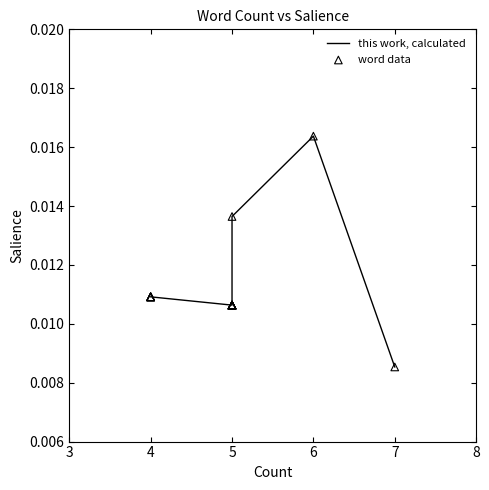

Is the value of word data at 10 greater than the value of this work, calculated at 4?

No